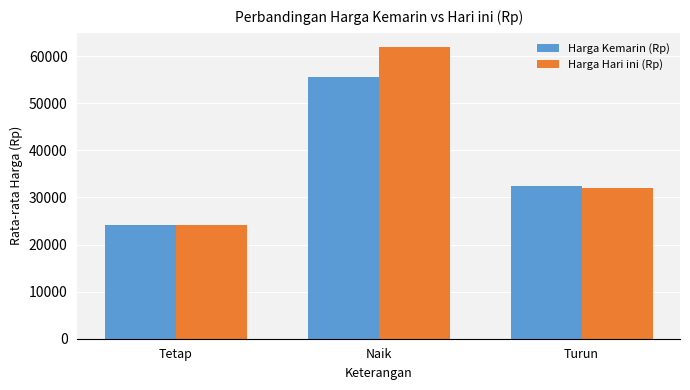

At which label does Harga Hari ini (Rp) first exceed 32000?

Naik